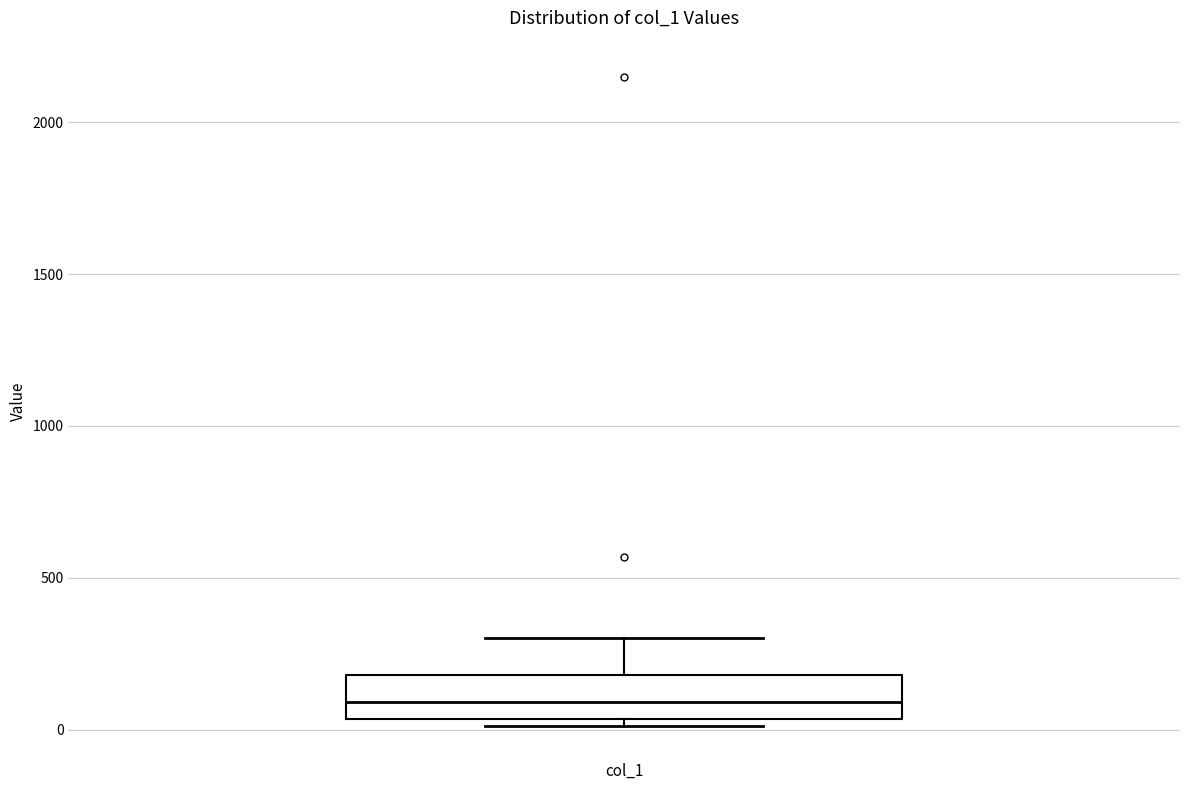

Transcribe this box plot: give where the median line is, the range the box spans, and where the two whiskers end, as read against the y-axis. The values are not printed on the chart, so give them approximately, as read against the axis.

median 100, box 50 to 200, whiskers 0 to 300